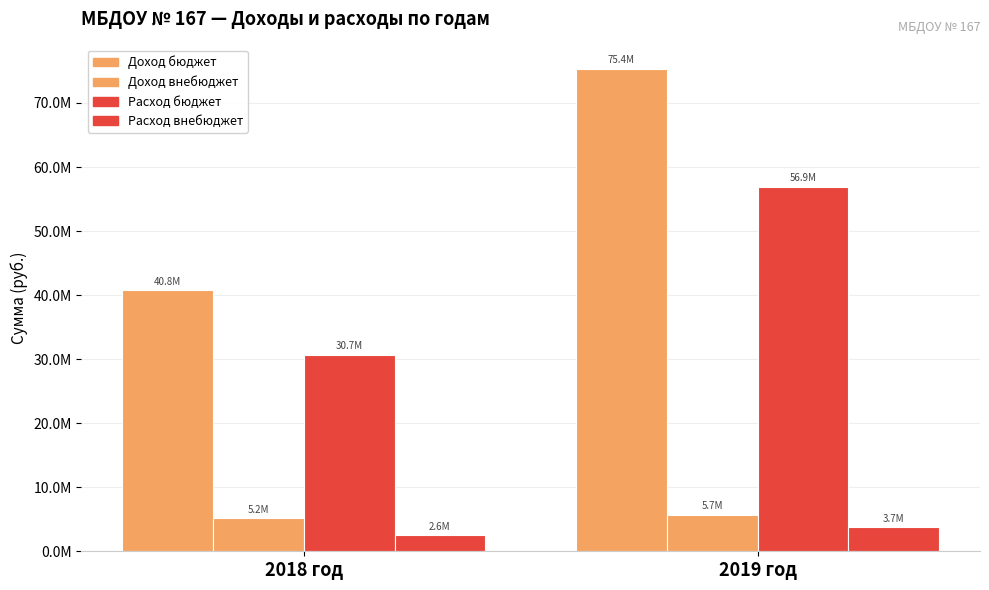

Reading left to right, list all the values displayed in this chart.

Доход бюджет: 2018 год=40780635.2	2019 год=75371014.3
Доход внебюджет: 2018 год=5223453.2	2019 год=5719036.8
Расход бюджет: 2018 год=30701914.8	2019 год=56939964.8
Расход внебюджет: 2018 год=2576928.0	2019 год=3725436.5